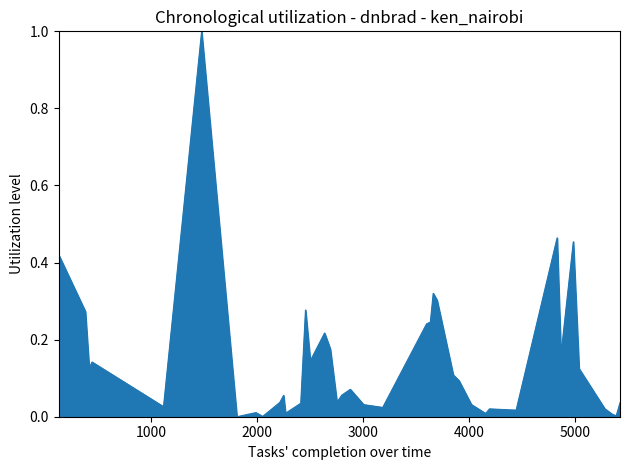

What is the maximum value shown in the chart?

1.0